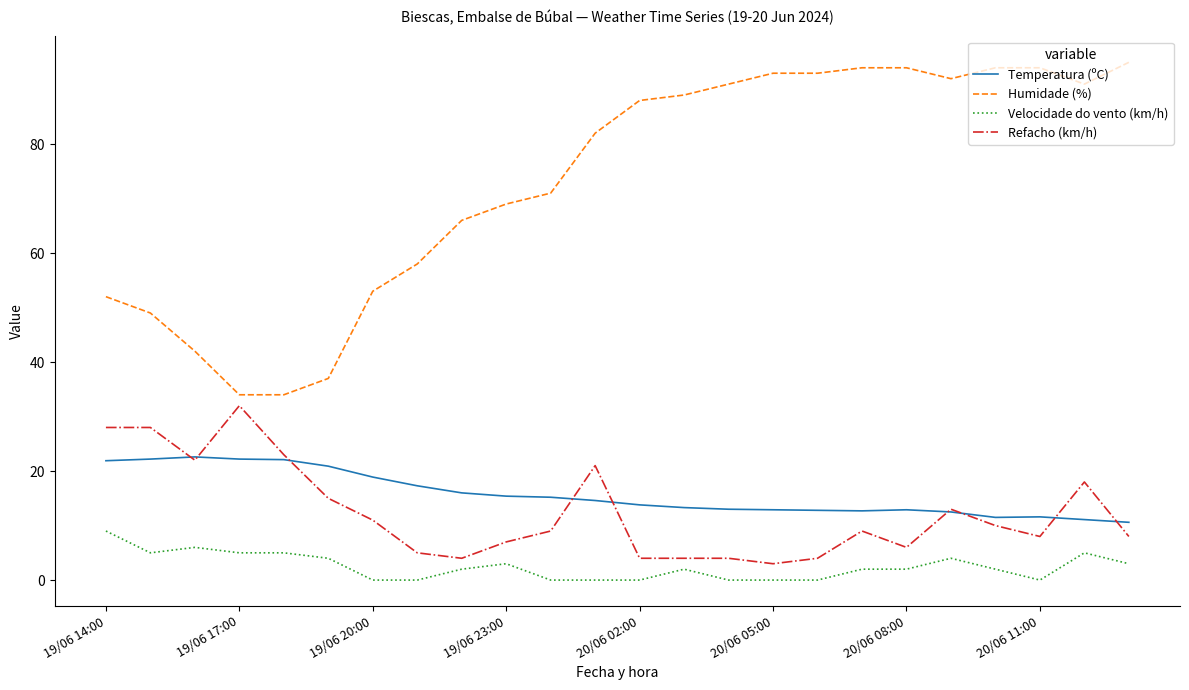

What is the highest value of the Temperatura (ºC) series?

22.6